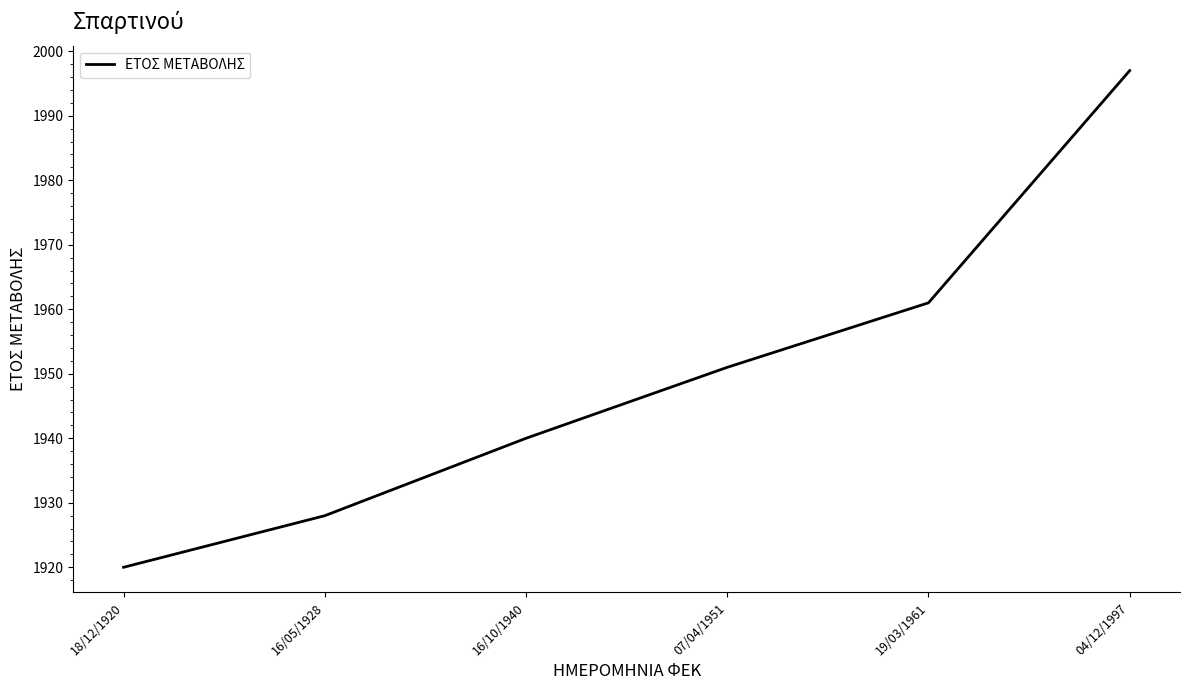

Reading left to right, list all the values displayed in this chart.

1920	1928	1940	1951	1961	1997